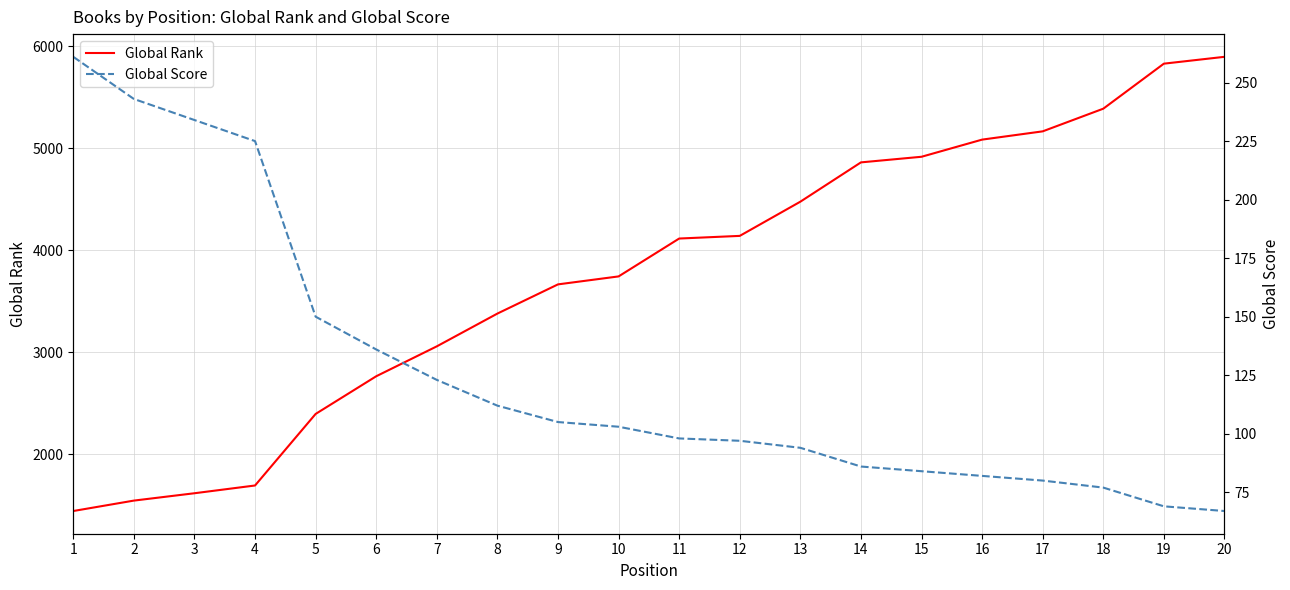

At which label does Global Score reach its peak?

1